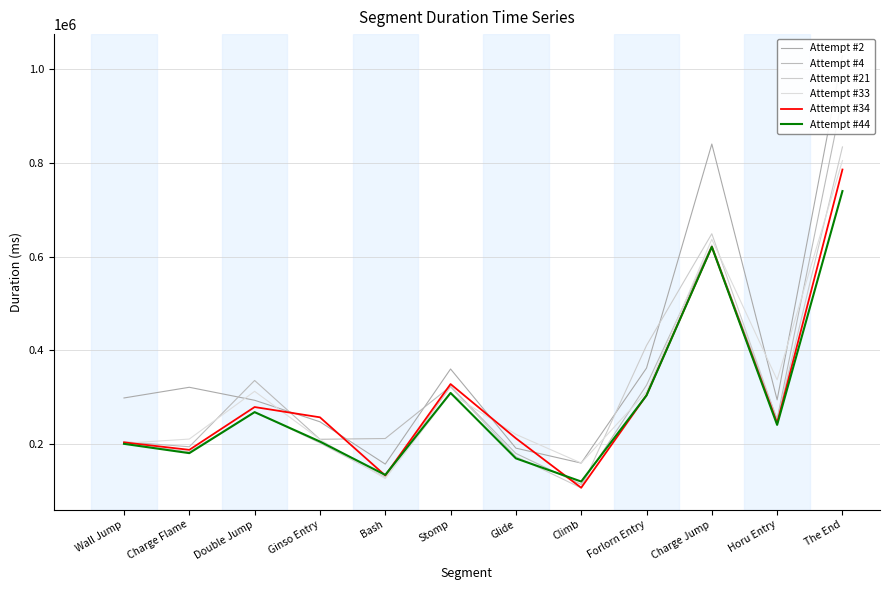

How many interior local valleys does the Attempt #34 series have?

4